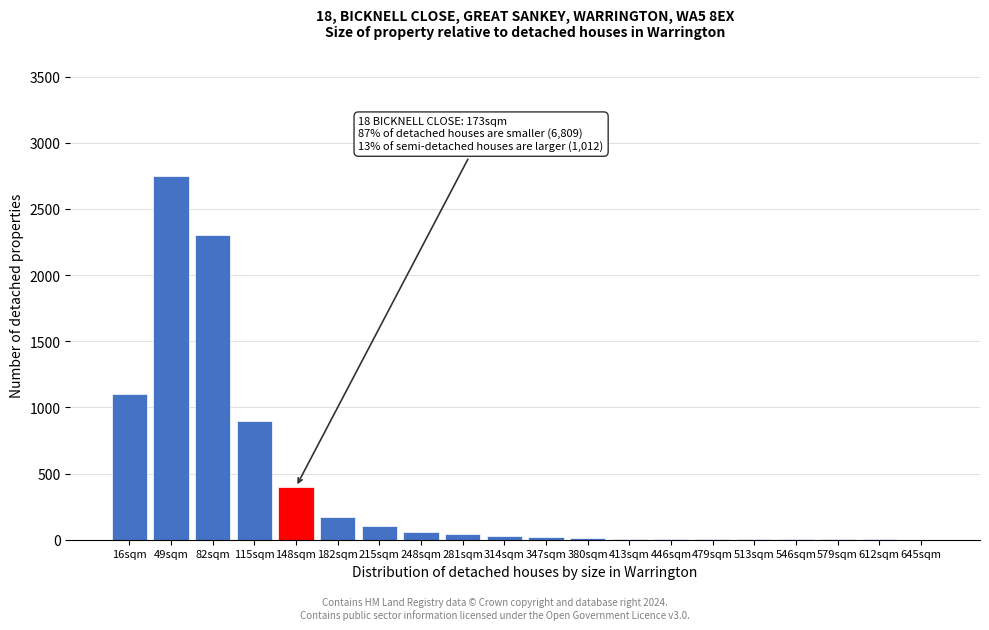

What is the maximum value shown in the chart?

2750